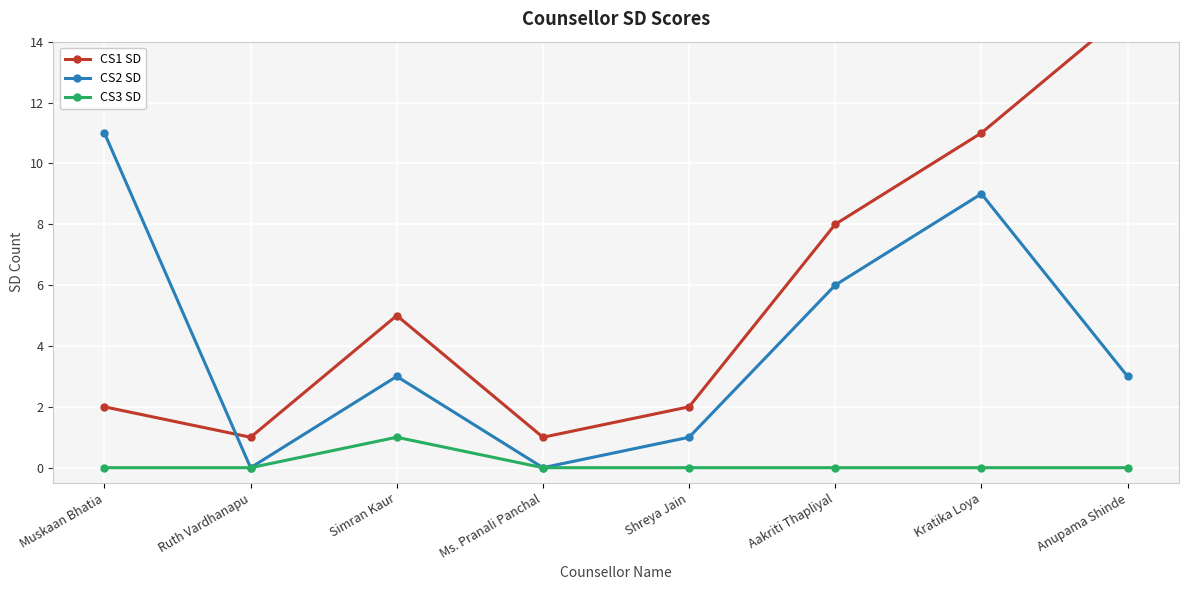

List the series in order of their overall mean, highest first.

CS1 SD, CS2 SD, CS3 SD